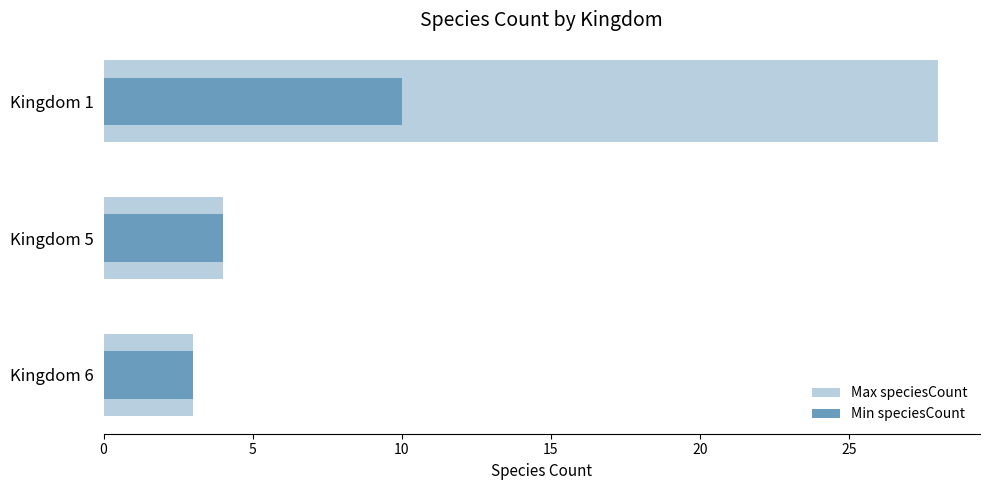

Which series changed the most between Kingdom 1 and Kingdom 6?

Max speciesCount